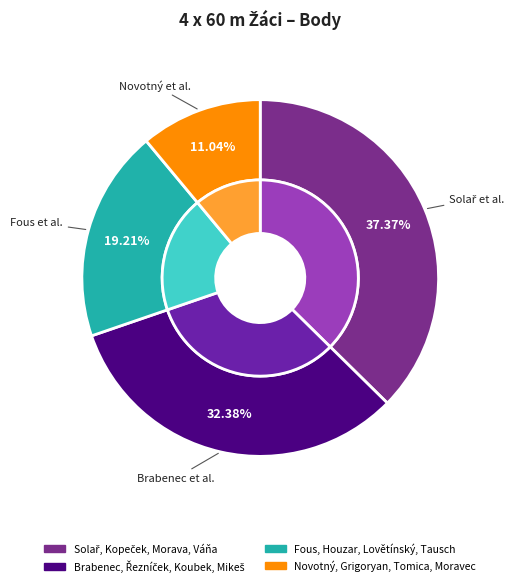

How many segments does this pie chart have?

4